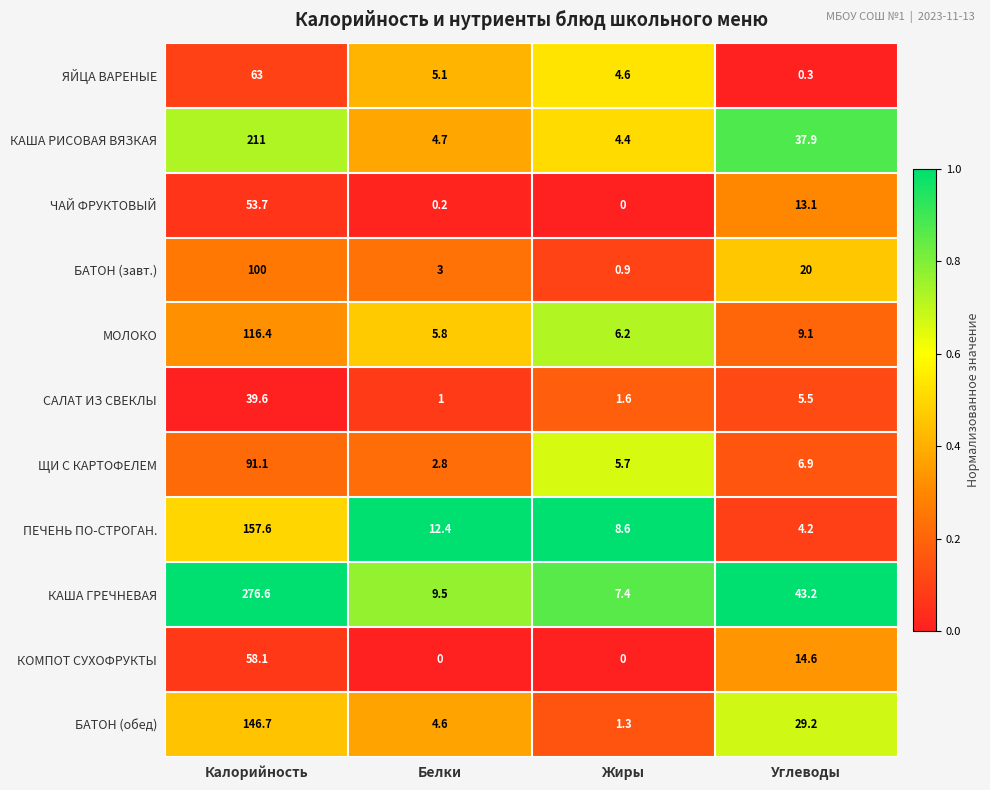

Between Калорийность and Углеводы, which series saw the biggest shift?

КАША ГРЕЧНЕВАЯ